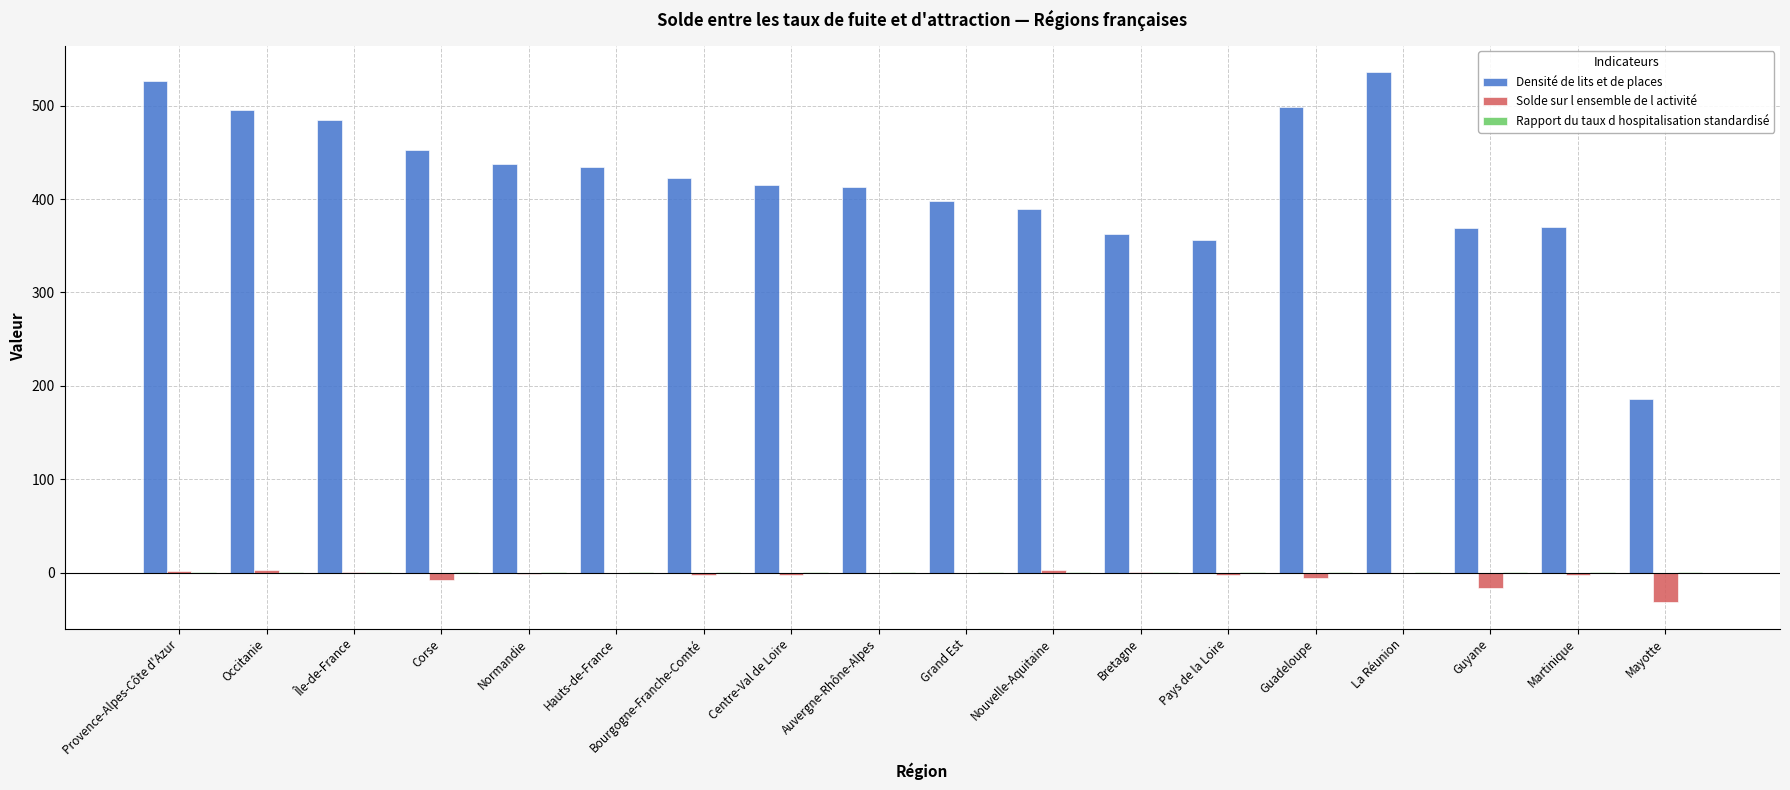

The value of Densité de lits et de places at Nouvelle-Aquitaine is 389.2. True or false?

True